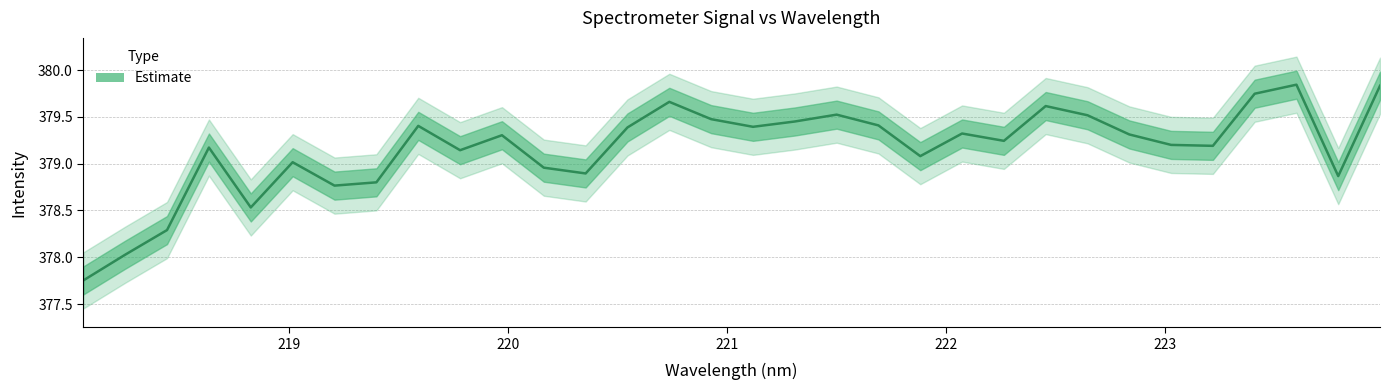

Is it true that the value at 222.0721 is 379.3?

True